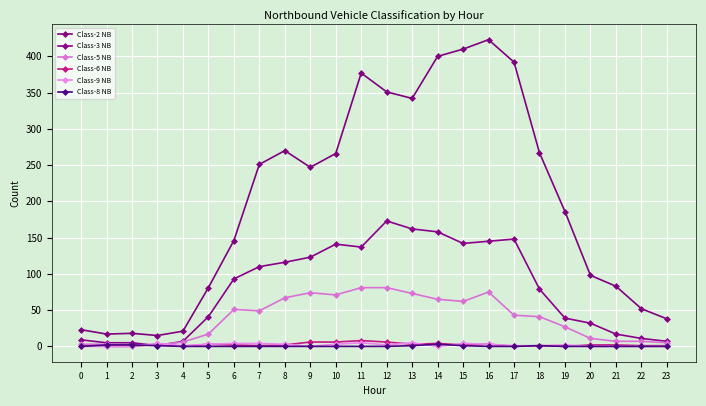

Which series has the largest total across all categories?

Class-2 NB